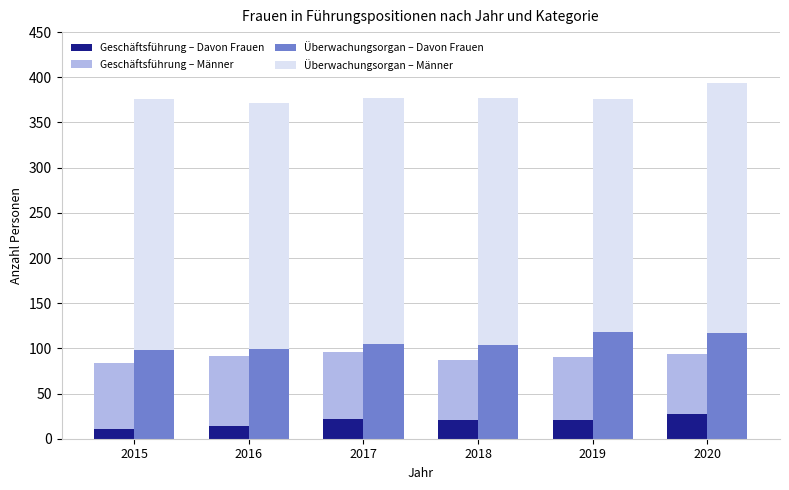

At which category does the chart reach its peak across all series?

2015